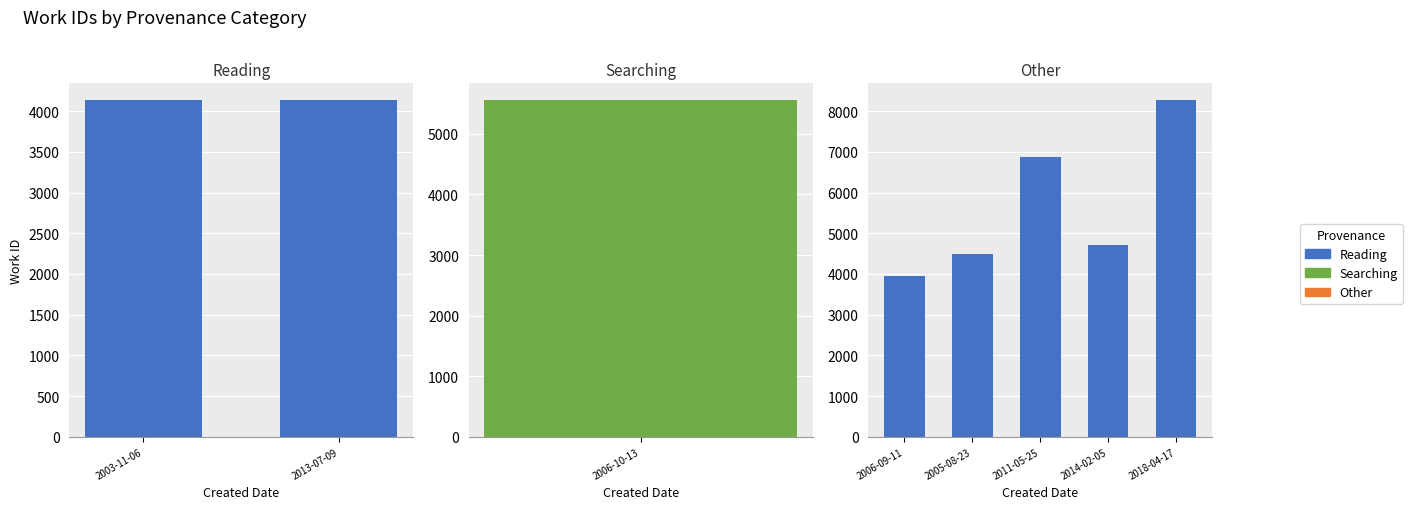

Rank the categories by value from highest to lowest.

2018-04-17, 2011-05-25, 2006-10-13, 2014-02-05, 2005-08-23, 2003-11-06, 2013-07-09, 2006-09-11